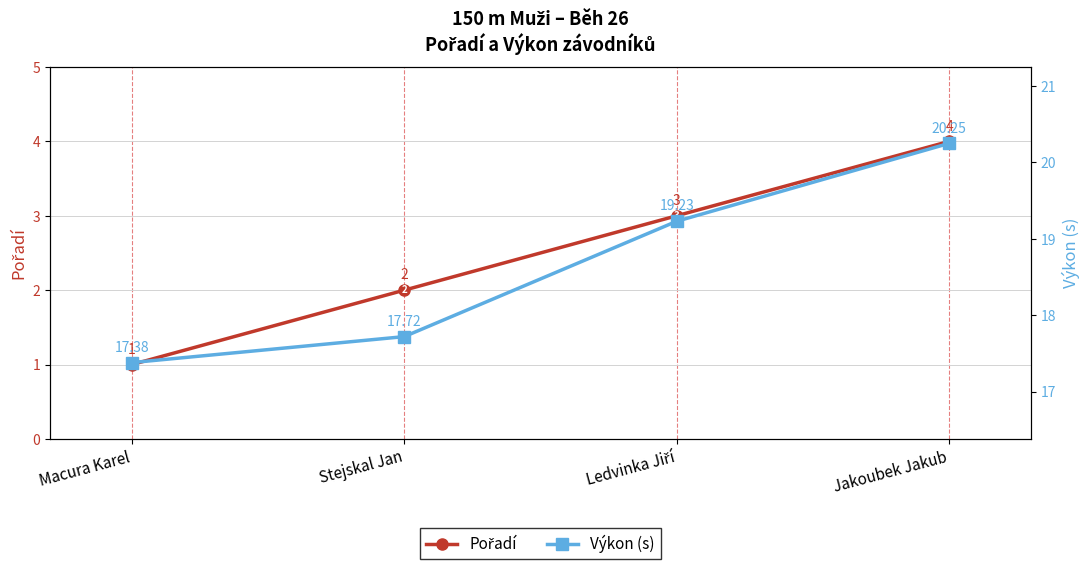

Between Stejskal Jan and Ledvinka Jiří, which series saw the biggest shift?

Výkon (s)